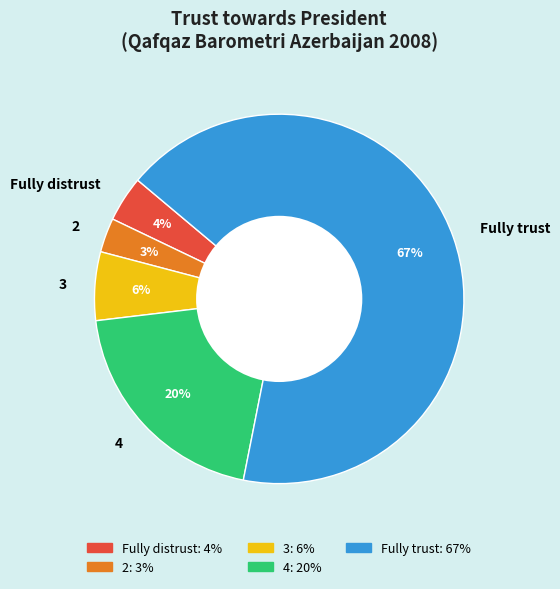

Which slice is the largest?

Fully trust